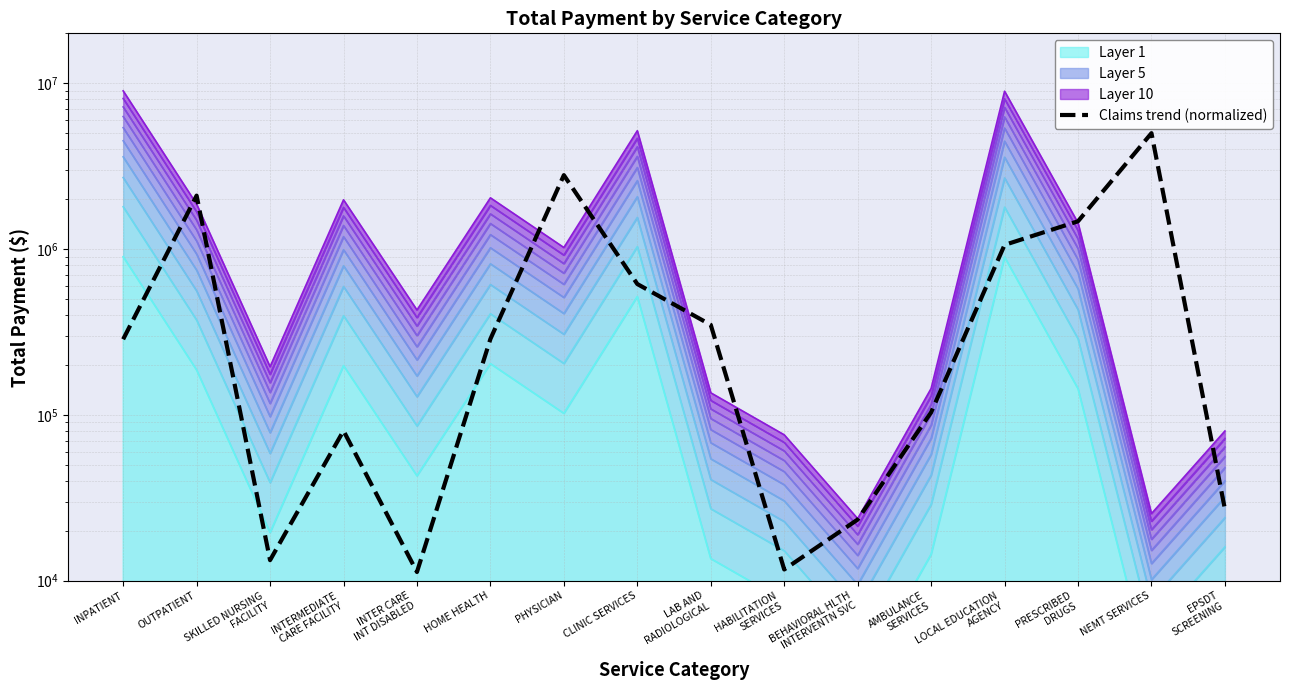

List the labels in order of value, largest first.

NEMT SERVICES, PHYSICIAN, OUTPATIENT, PRESCRIBED
DRUGS, LOCAL EDUCATION
AGENCY, CLINIC SERVICES, LAB AND
RADIOLOGICAL, HOME HEALTH, INPATIENT, AMBULANCE
SERVICES, INTERMEDIATE
CARE FACILITY, EPSDT
SCREENING, BEHAVIORAL HLTH
INTERVENTN SVC, SKILLED NURSING
FACILITY, HABILITATION
SERVICES, INTER CARE
INT DISABLED